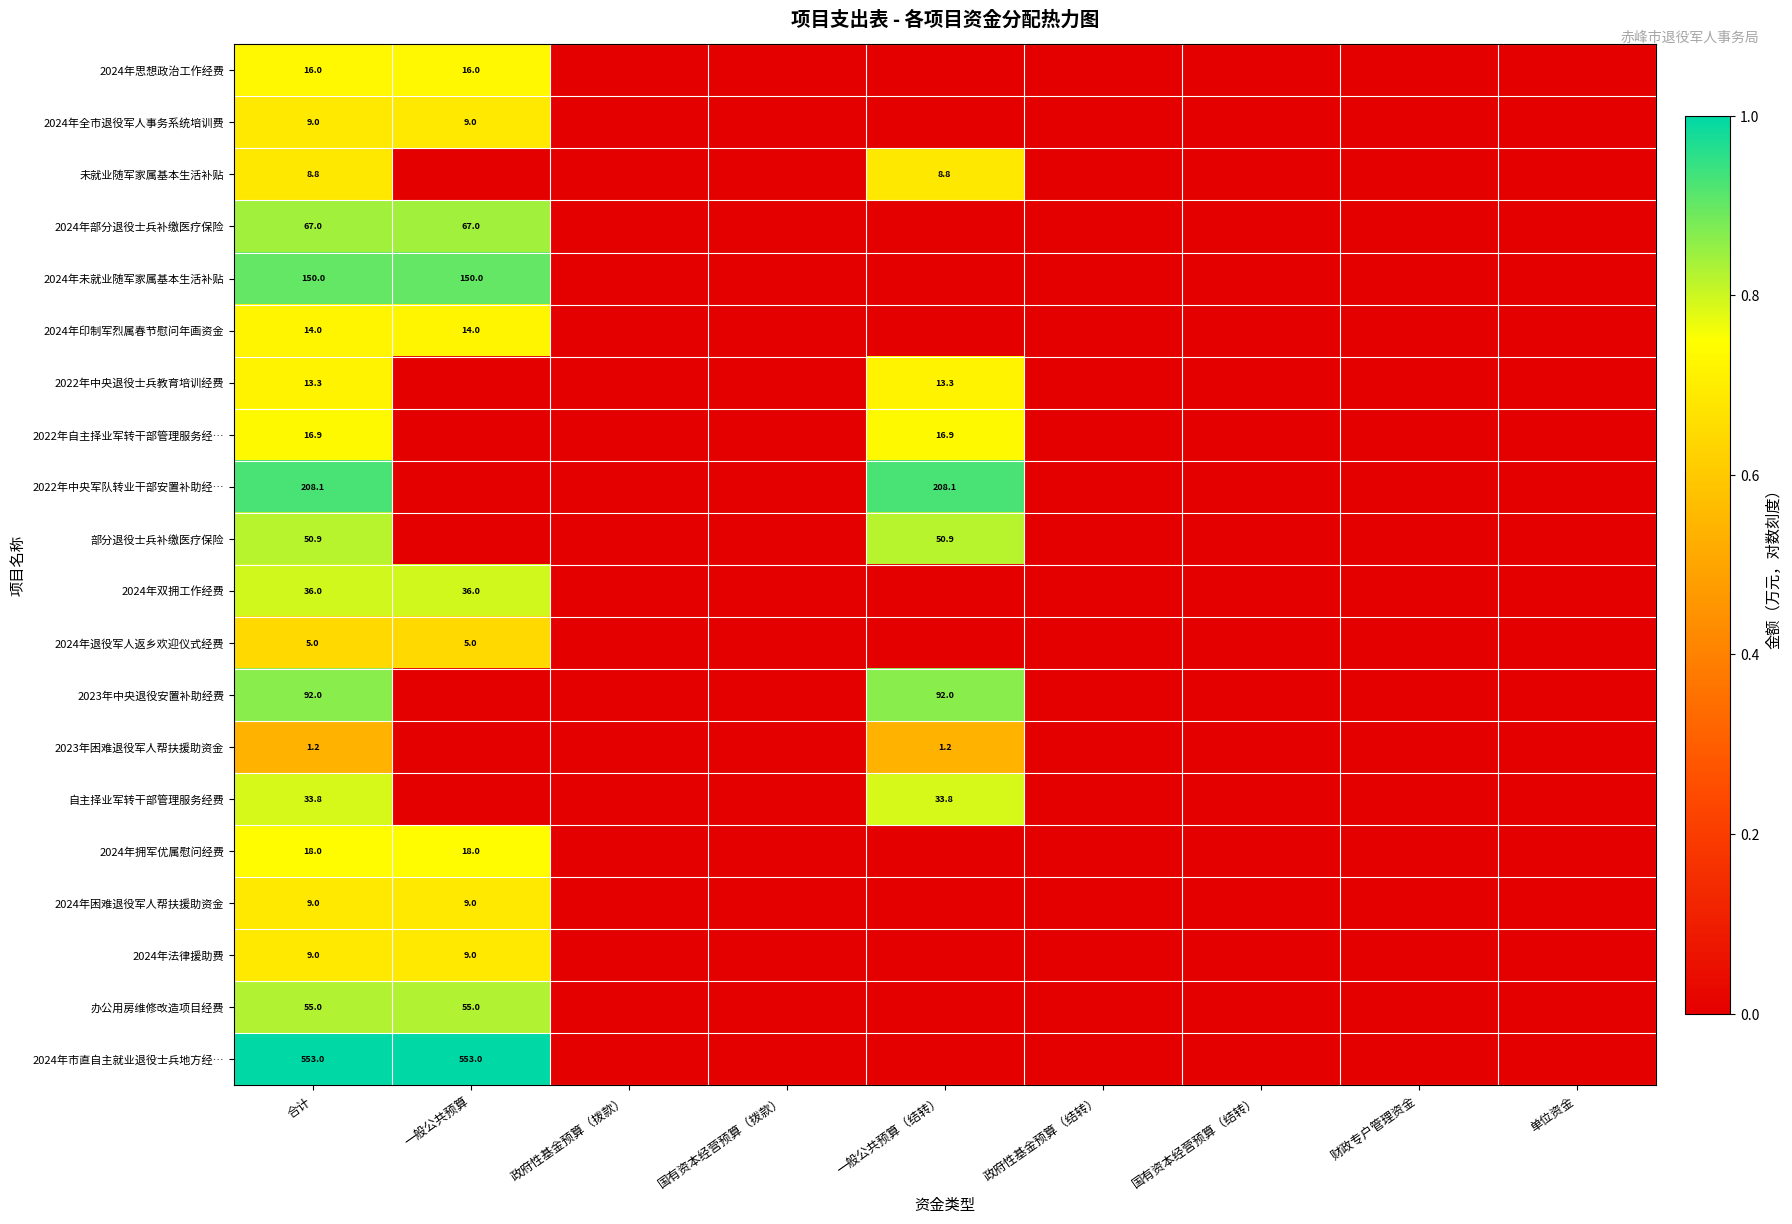

The 2024年思想政治工作经费 series shows 28.2 at 合计. True or false?

False